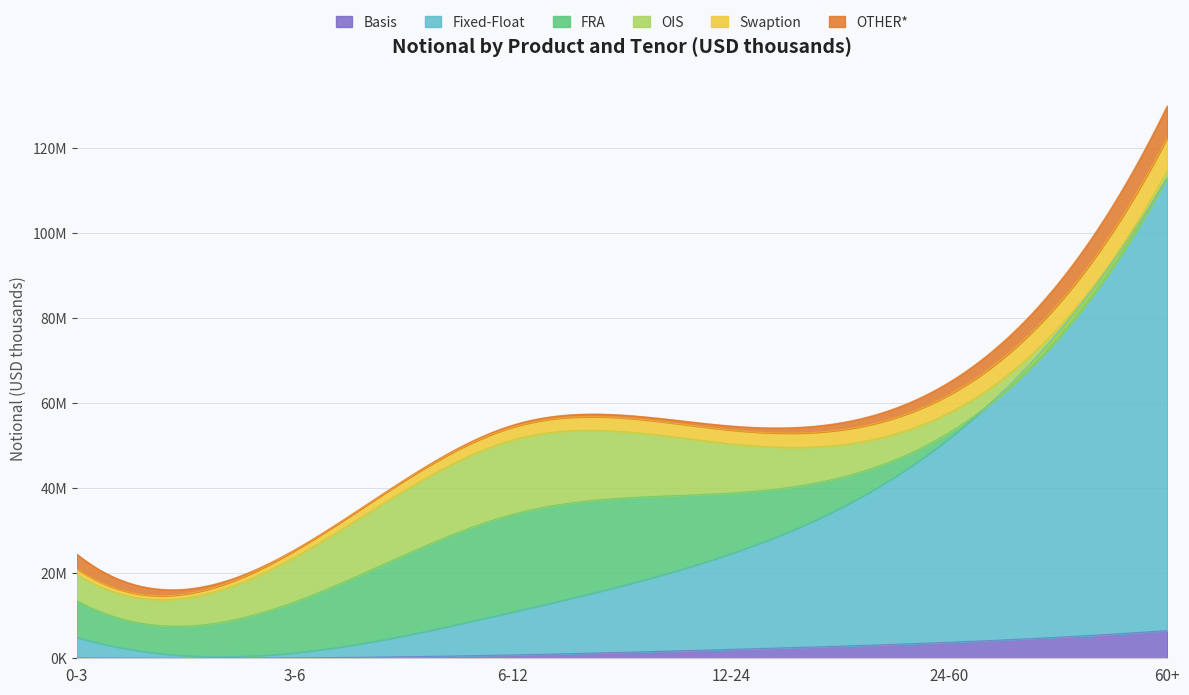

True or false: Basis has more than 2 points higher than both neighbors.

False